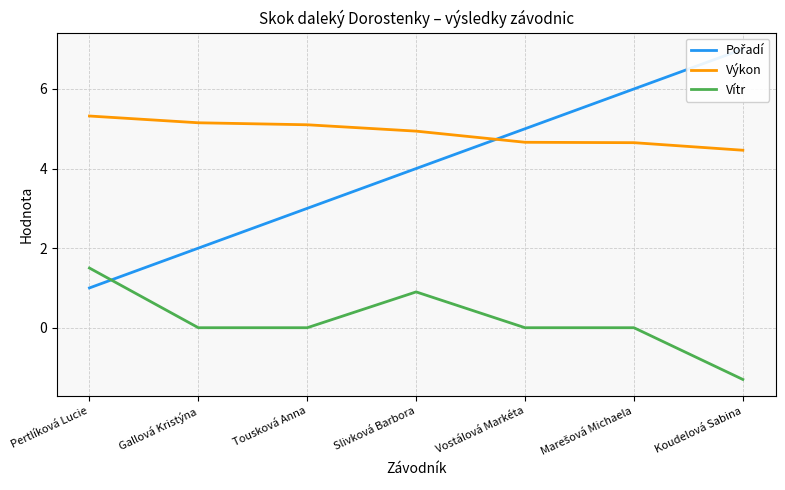

What is the difference between the Výkon values at Koudelová Sabina and Pertlíková Lucie?

0.9